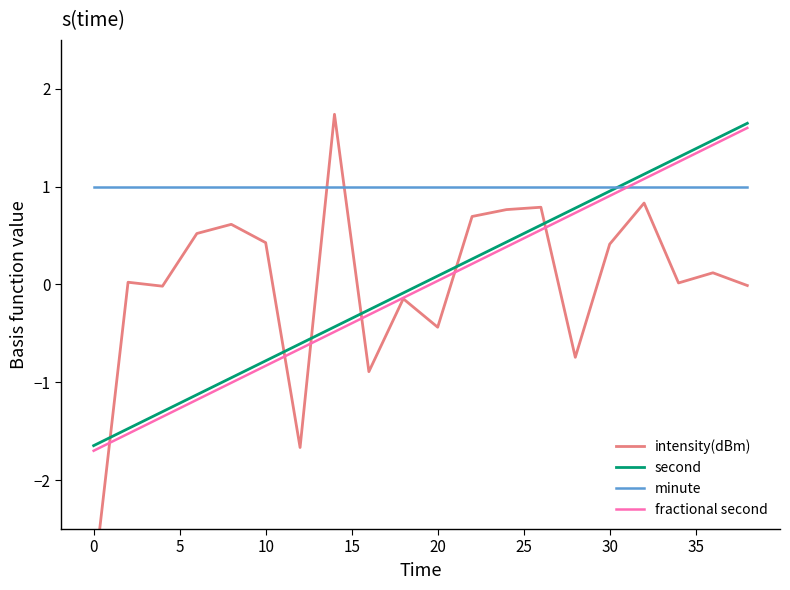

How many lines are shown in the chart?

4